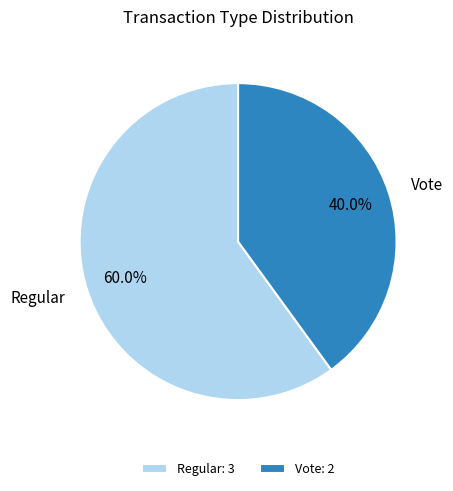

Count the number of slices in the pie.

2